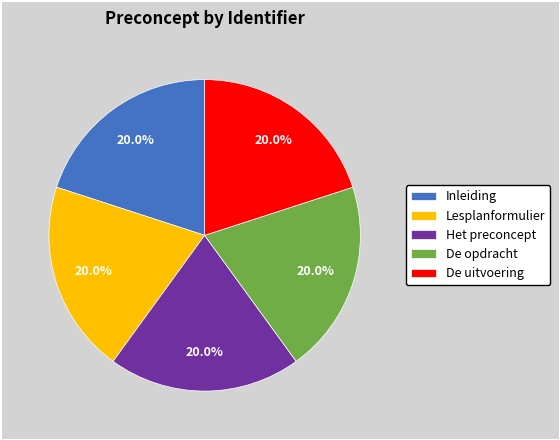

Approximately how many times larger is the value at De uitvoering compared to De opdracht?

1.0